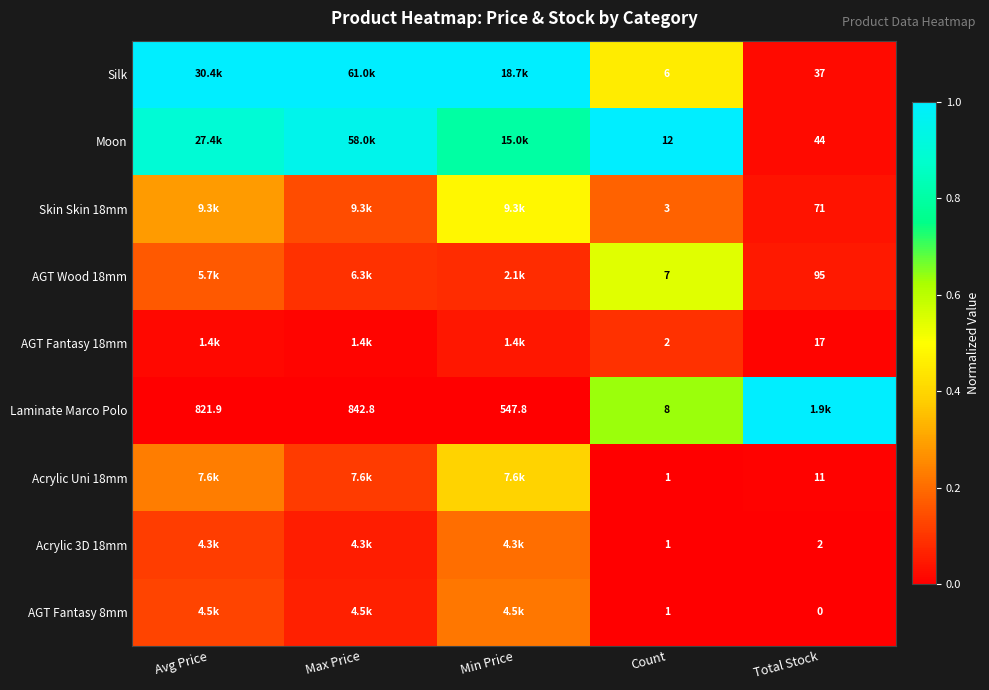

What is the difference between the second highest and second lowest values in the Silk series?

0.5